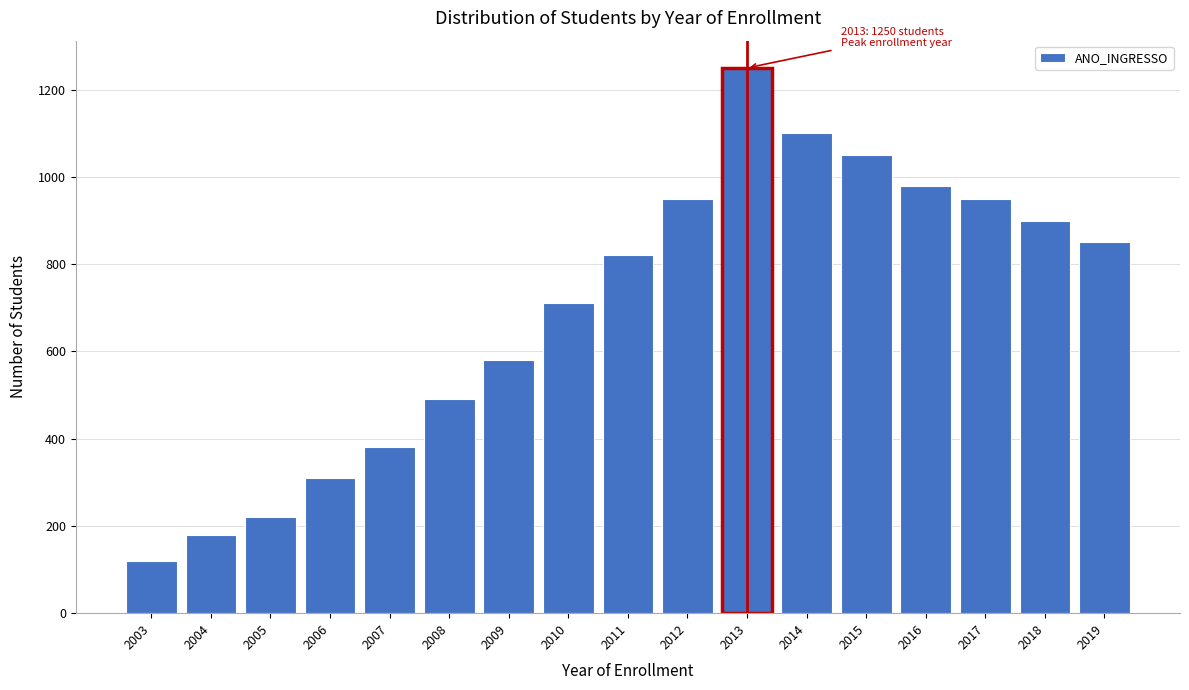

Reading left to right, extract all data points from this chart.

2003=120	2004=180	2005=220	2006=310	2007=380	2008=490	2009=580	2010=710	2011=820	2012=950	2013=1250	2014=1100	2015=1050	2016=980	2017=950	2018=900	2019=850